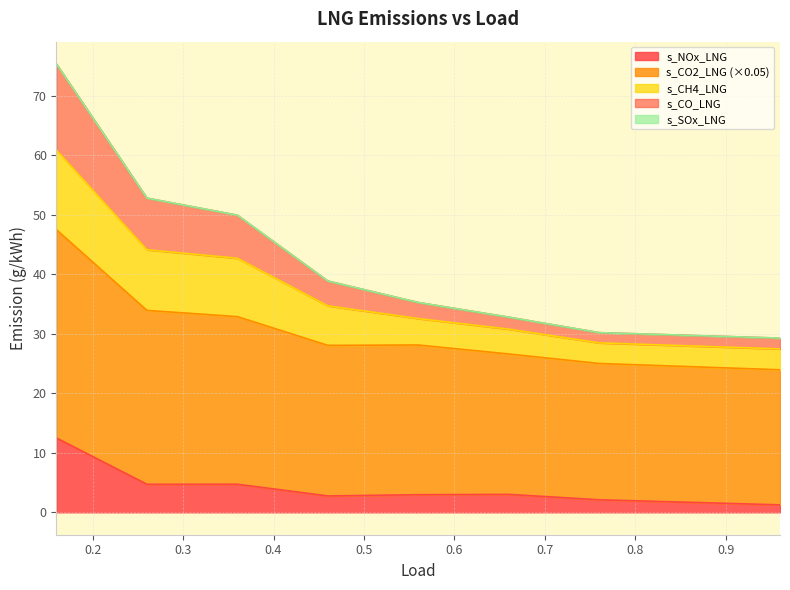

What is the highest value of the s_NOx_LNG series?

12.5